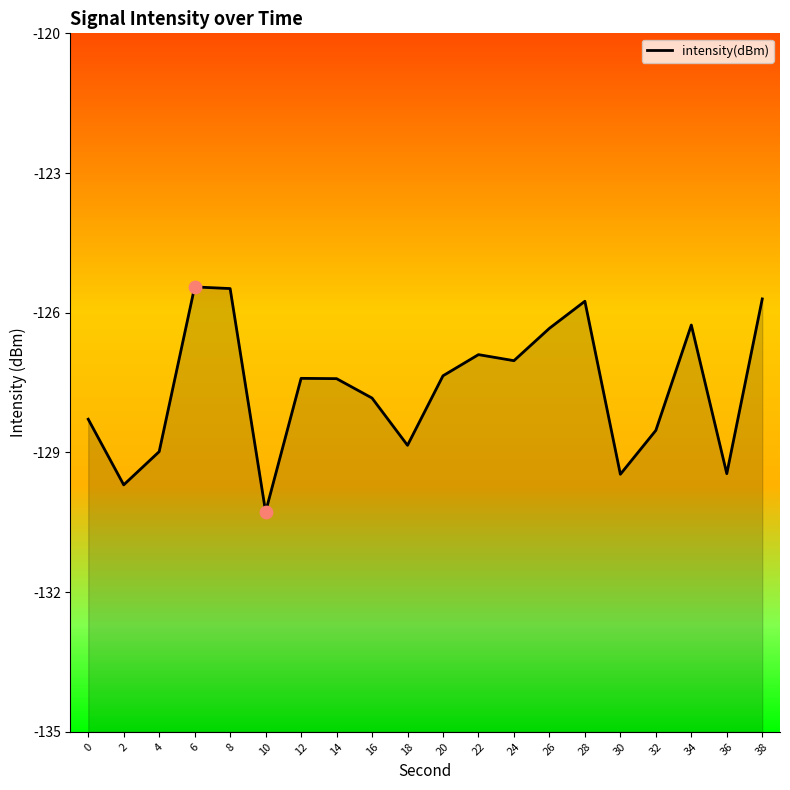

What is the change in value from 2 to 16?

+1.9